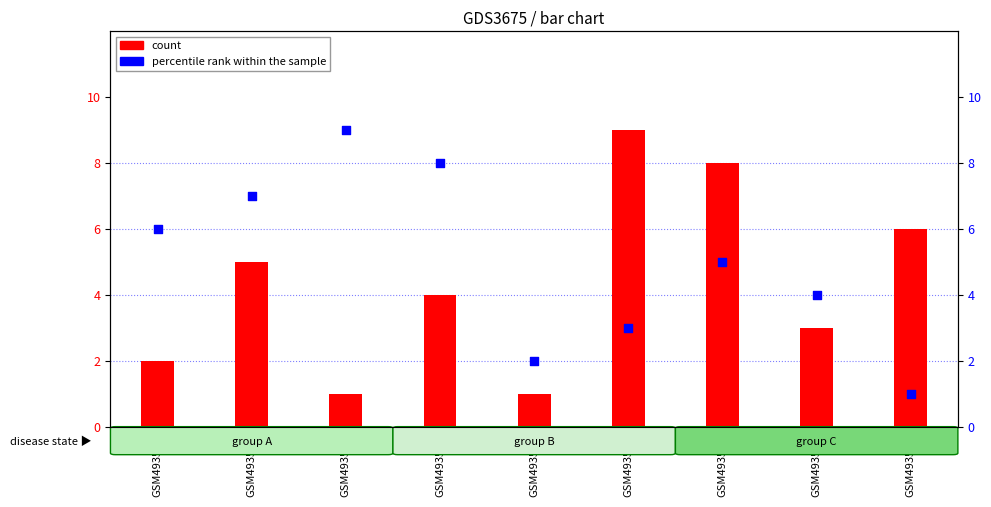

Is the value of percentile rank within the sample at GSM493541 greater than the value of count at GSM493543?

Yes